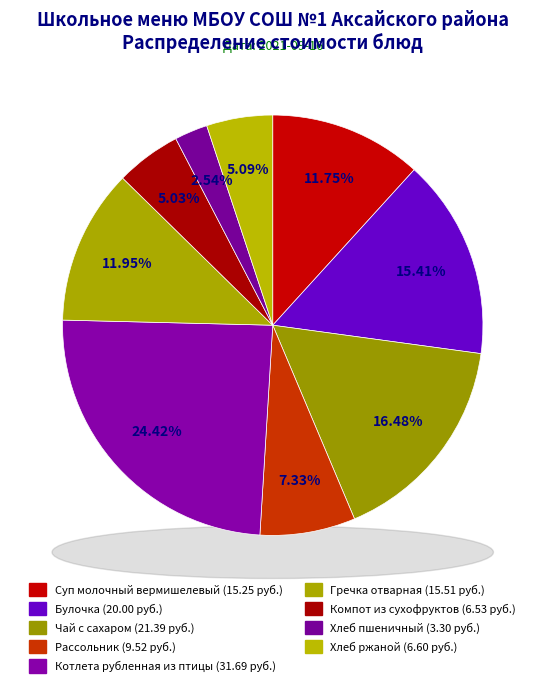

The Хлеб пшеничный slice represents 1% of the pie. True or false?

False